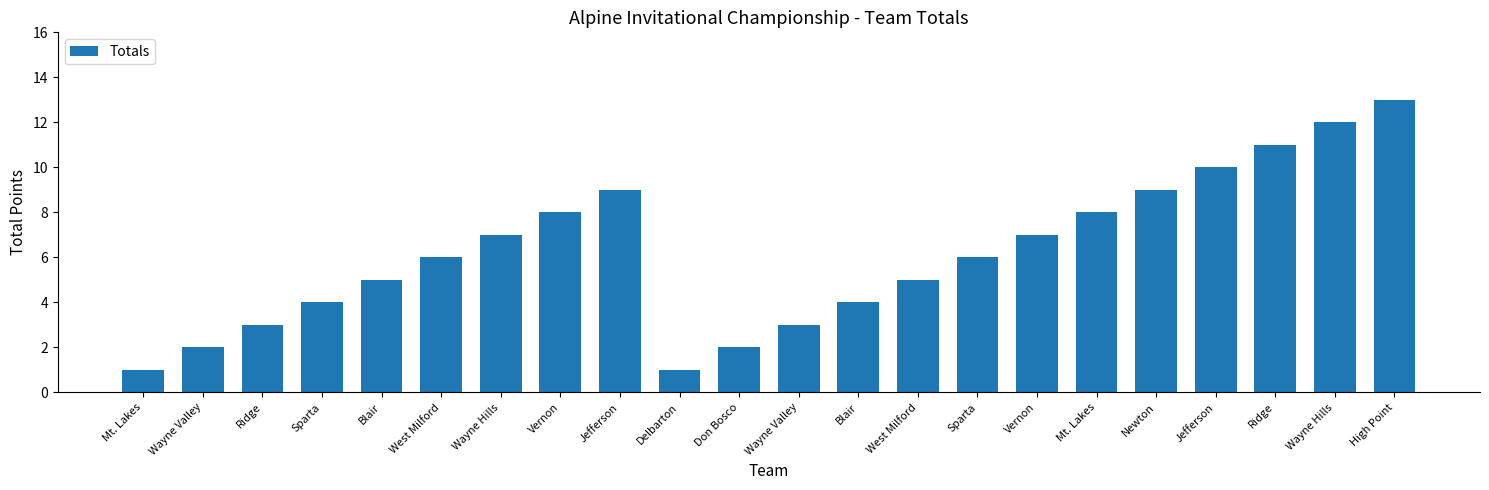

Does the chart contain stacked bars?

No